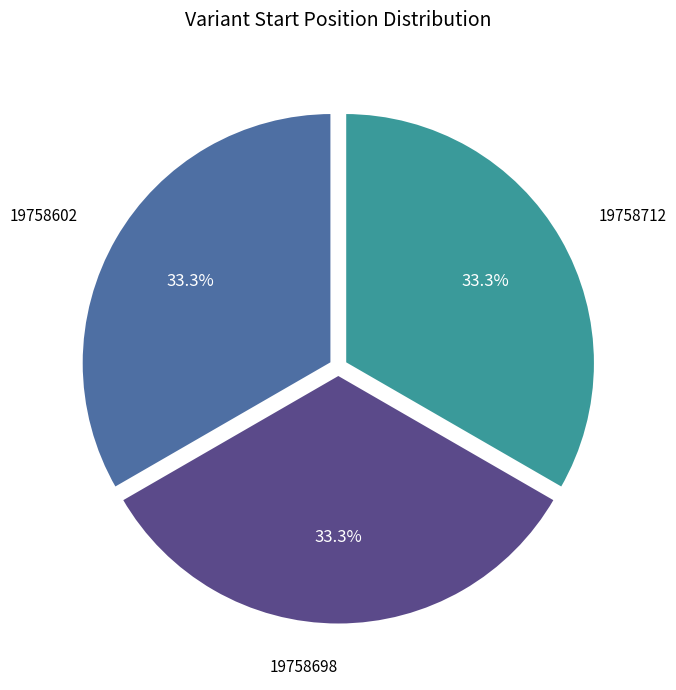

Is there any slice that represents more than half of the pie?

No